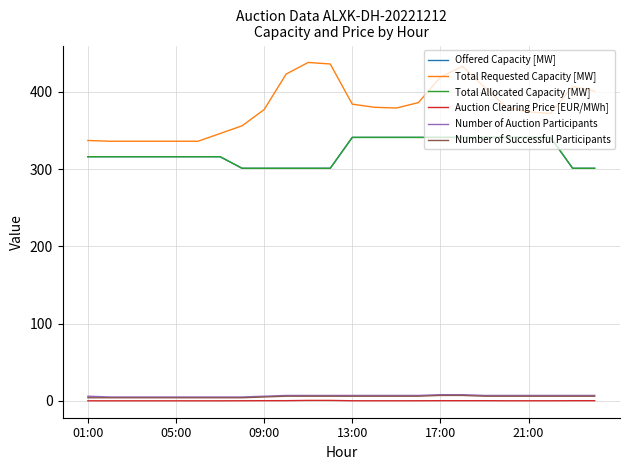

Is this an area chart (filled region under the line)?

No